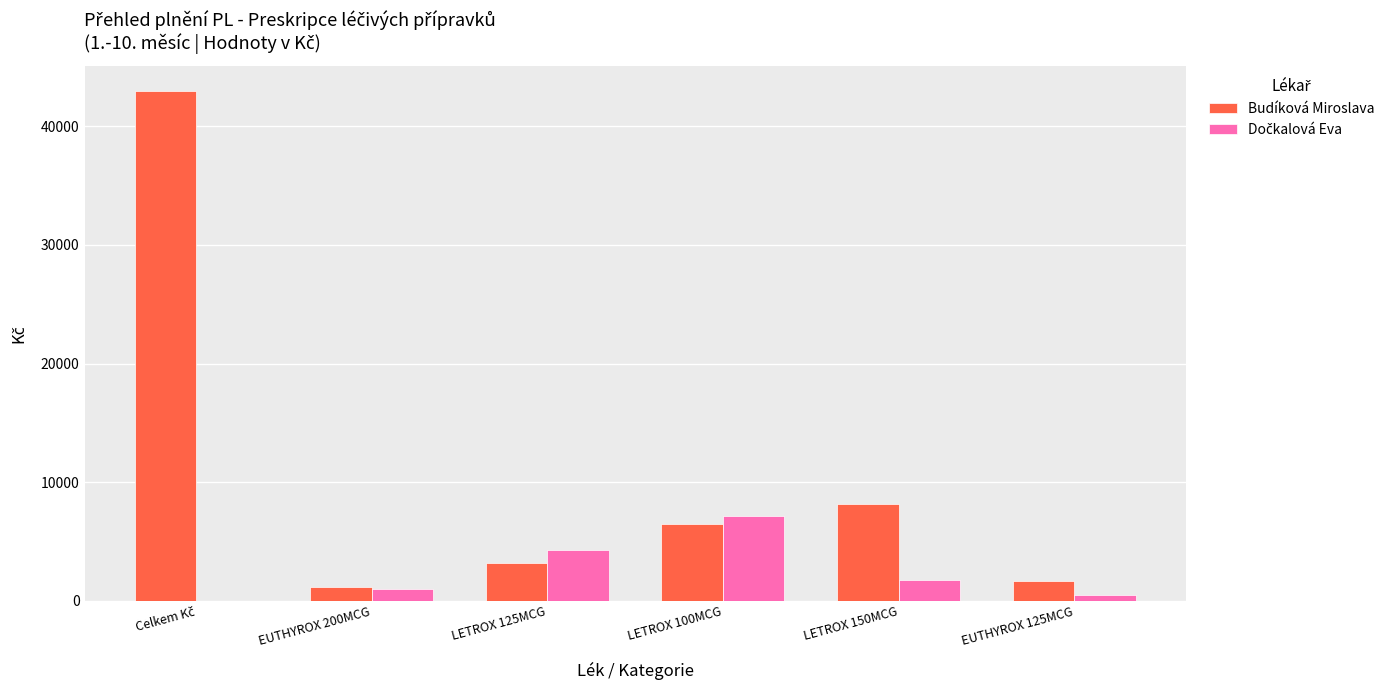

Which series has the widest spread of values?

Budíková Miroslava